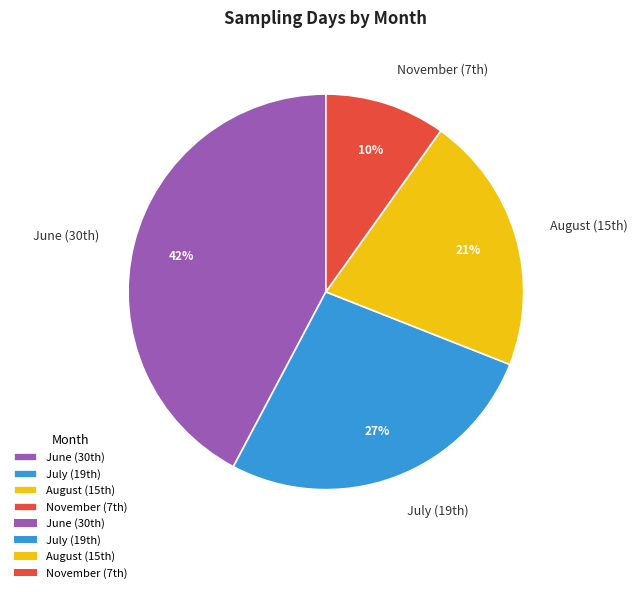

Which category has the biggest portion of the pie?

June (30th)